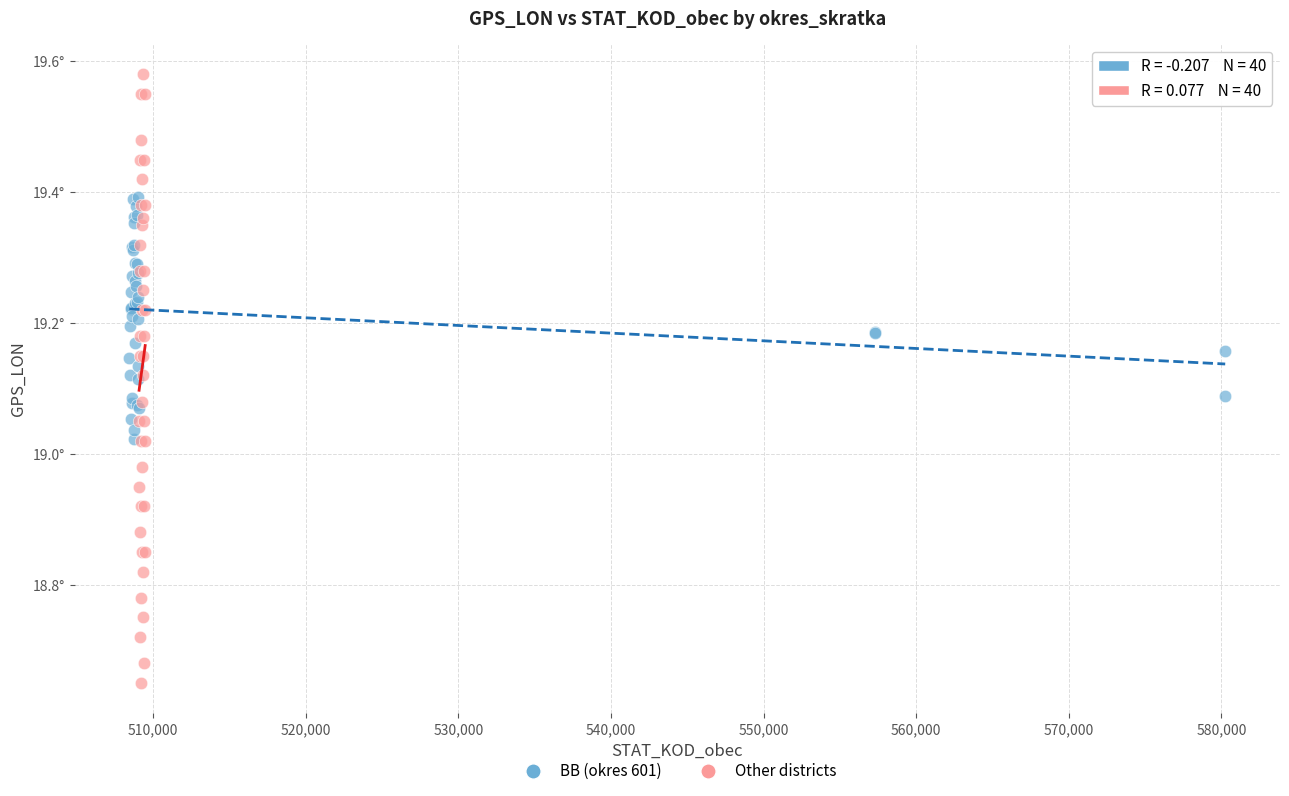

Which series contains the highest Y value?

Other districts